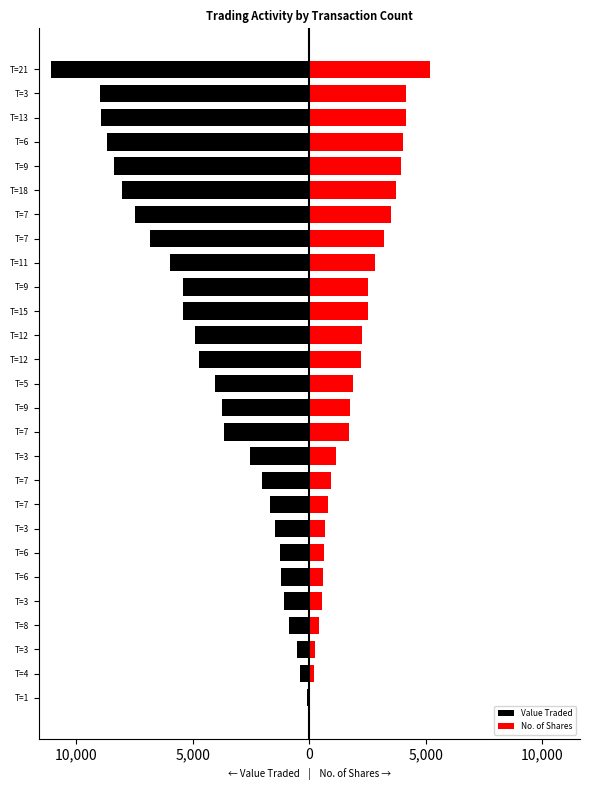

Reading left to right, transcribe all the data shown in this chart.

Value Traded: -97	-412	-539	-876	-1081	-1205	-1251	-1451	-1705	-2013	-2526	-3639	-3724	-4053	-4714	-4892	-5396	-5411	-5975	-6816	-7491	-8028	-8356	-8681	-8924	-8996	-11057
No. of Shares: 44	190	250	406	535	591	613	672	794	914	1150	1701	1750	1885	2213	2251	2537	2498	2835	3187	3506	3718	3943	4028	4156	4162	5195